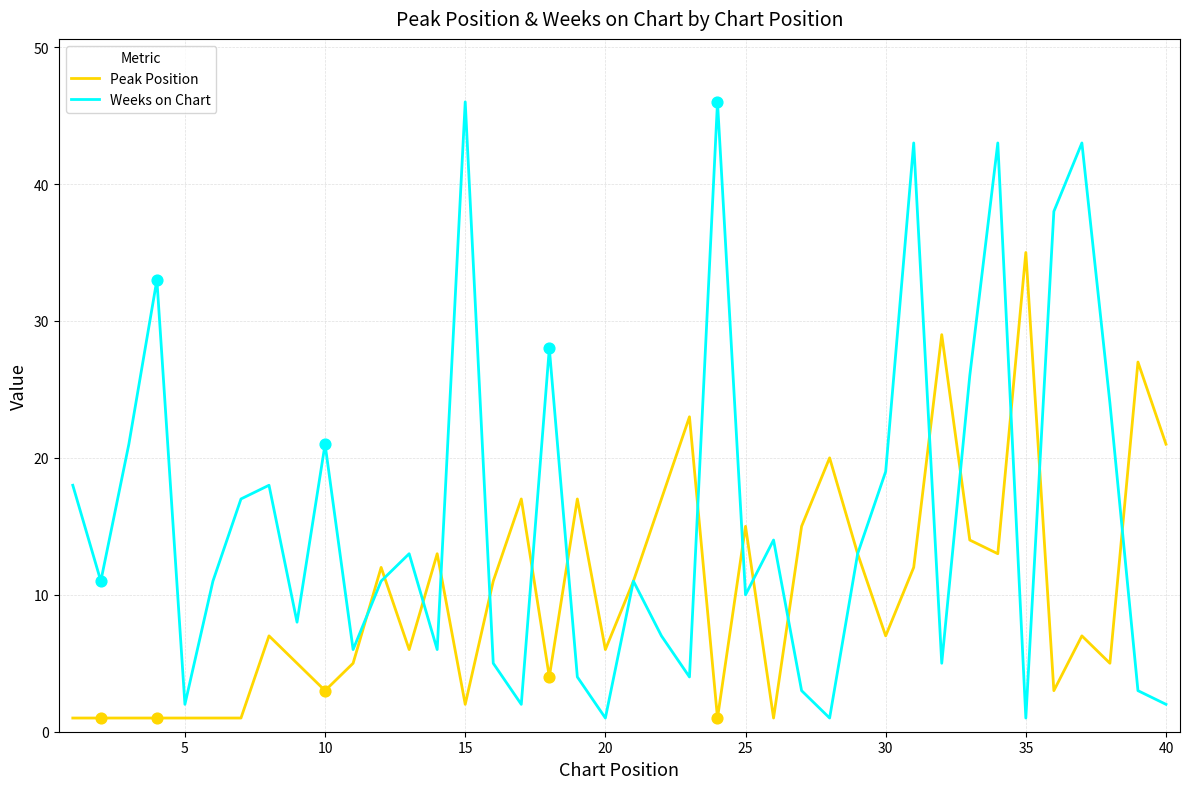

Which series has the largest range (max minus min)?

Weeks on Chart